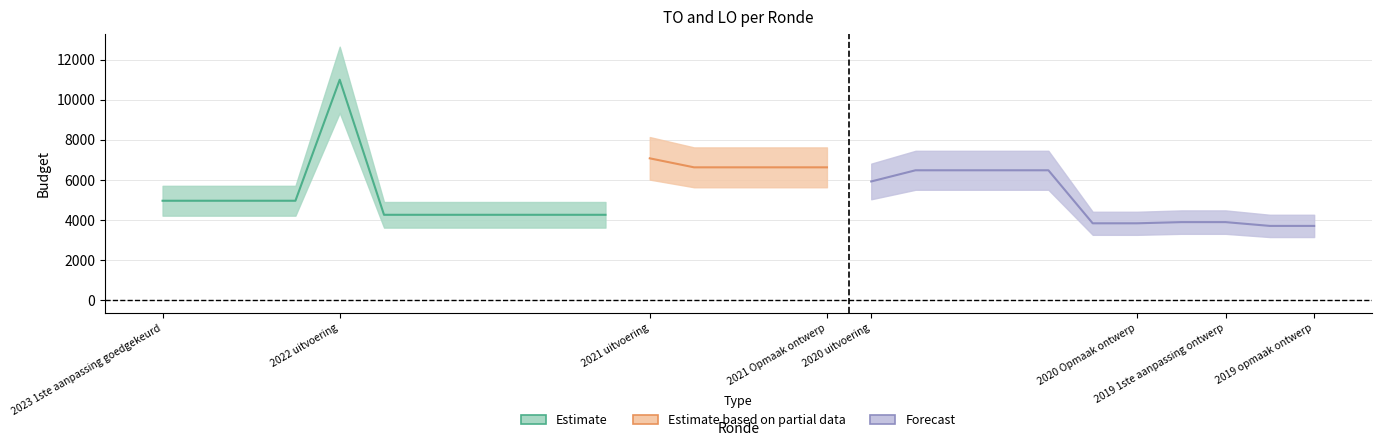

What is the total value across all series at 2020 1ste aanpassing goedgekeurd?

6479